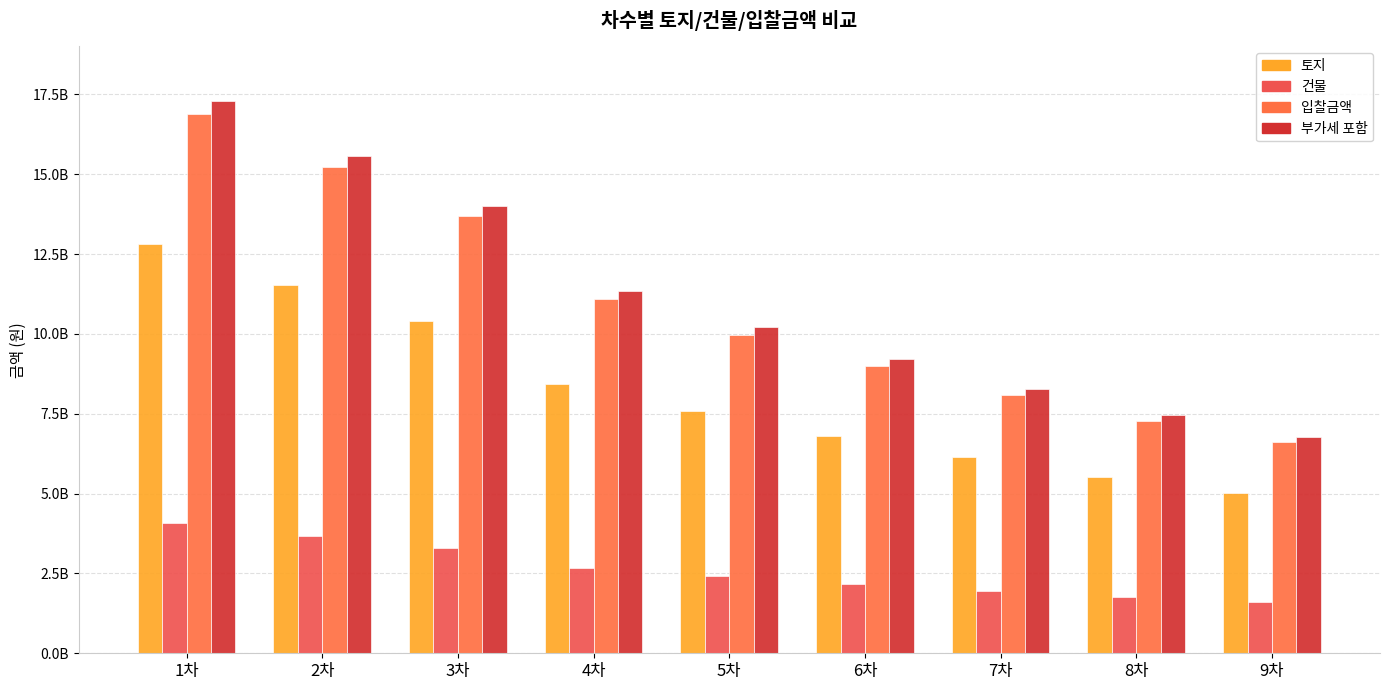

Are the bars grouped side by side (vs. stacked)?

Yes